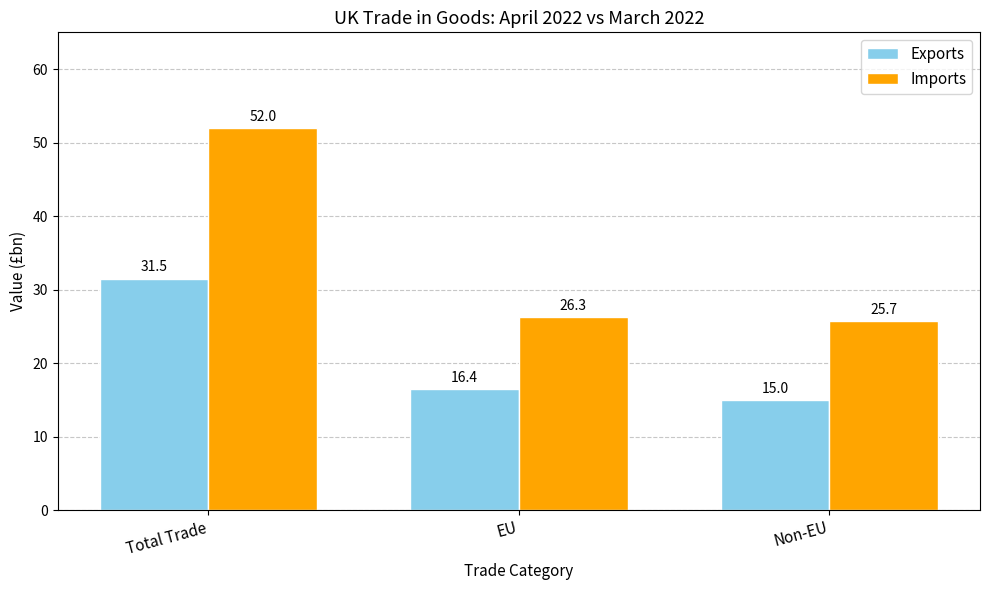

Reading left to right, what are all the values shown in this chart?

Exports: Total Trade=31.5	EU=16.4	Non-EU=15.0
Imports: Total Trade=52.0	EU=26.3	Non-EU=25.7